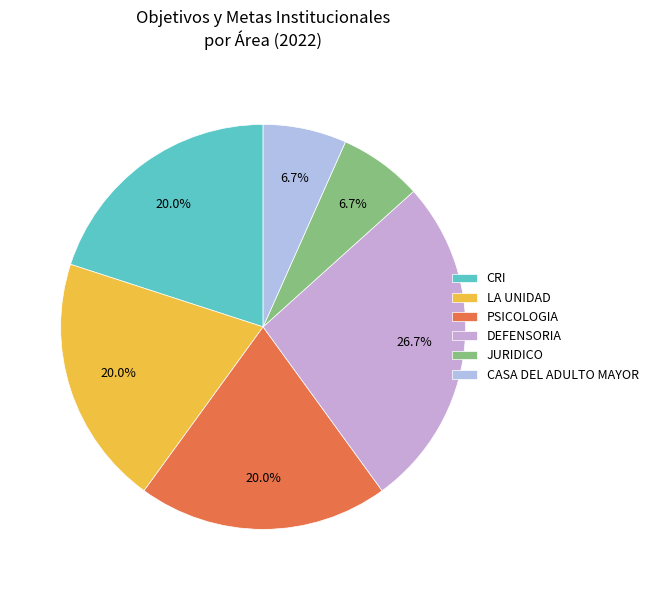

Does PSICOLOGIA represent more than half of the total?

No